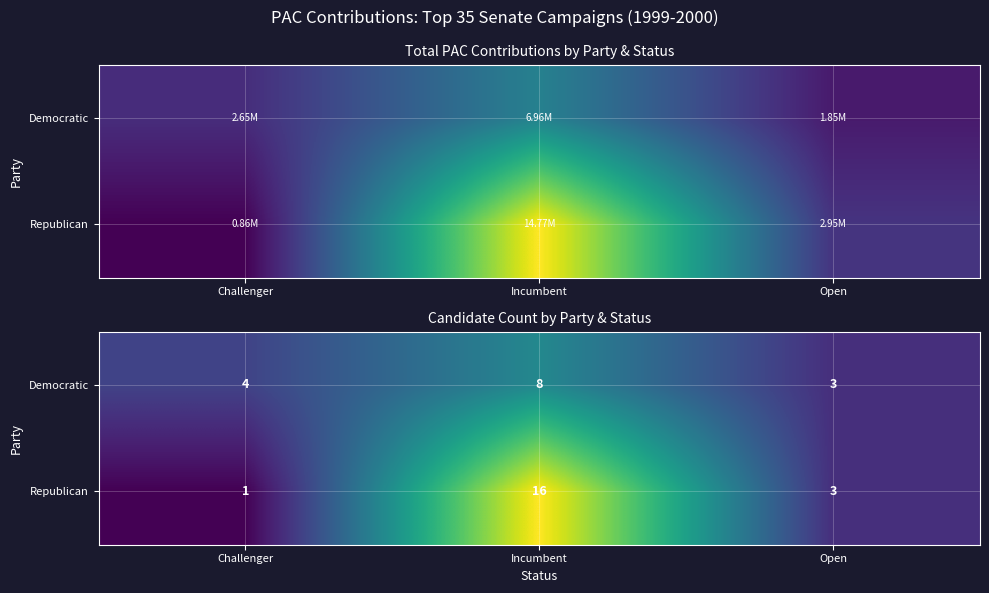

At which label does Democratic first exceed 4?

Incumbent